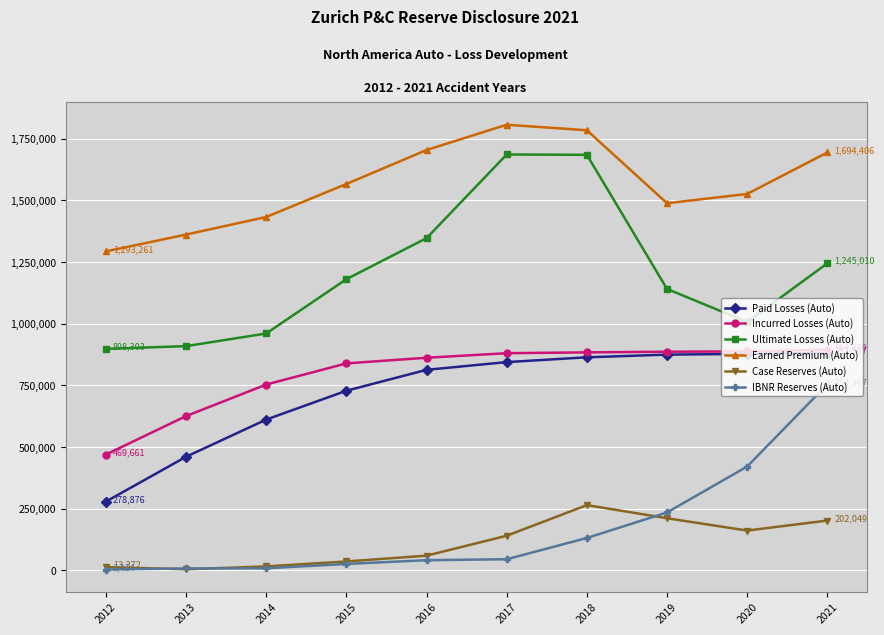

The Case Reserves (Auto) series shows 264570.3 at 2018. True or false?

True